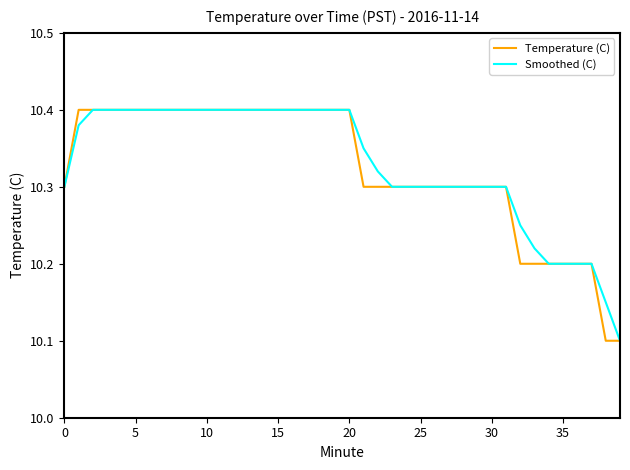

What is the smallest value displayed?

10.1